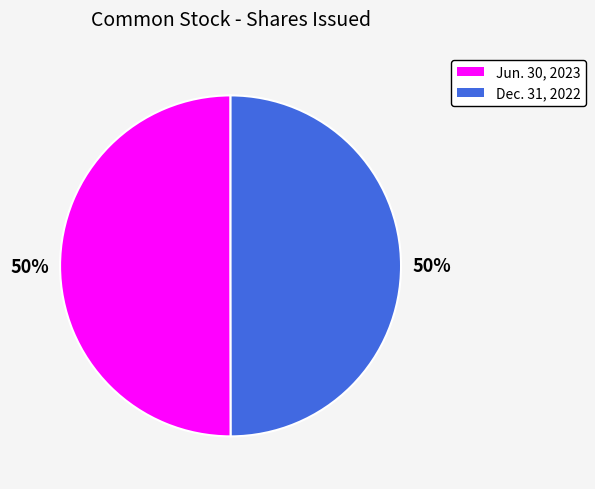

To the nearest percent, what is the average slice percentage?

50%